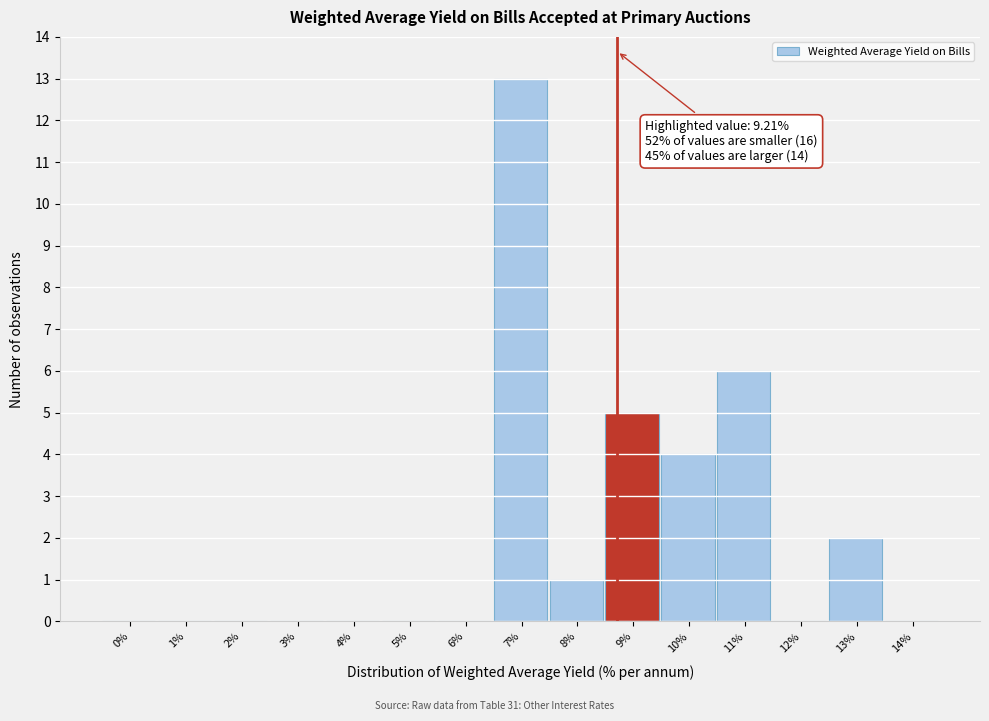

Reading left to right, extract all data points from this chart.

0%=0	1%=0	2%=0	3%=0	4%=0	5%=0	6%=0	7%=13	8%=1	9%=5	10%=4	11%=6	12%=0	13%=2	14%=0